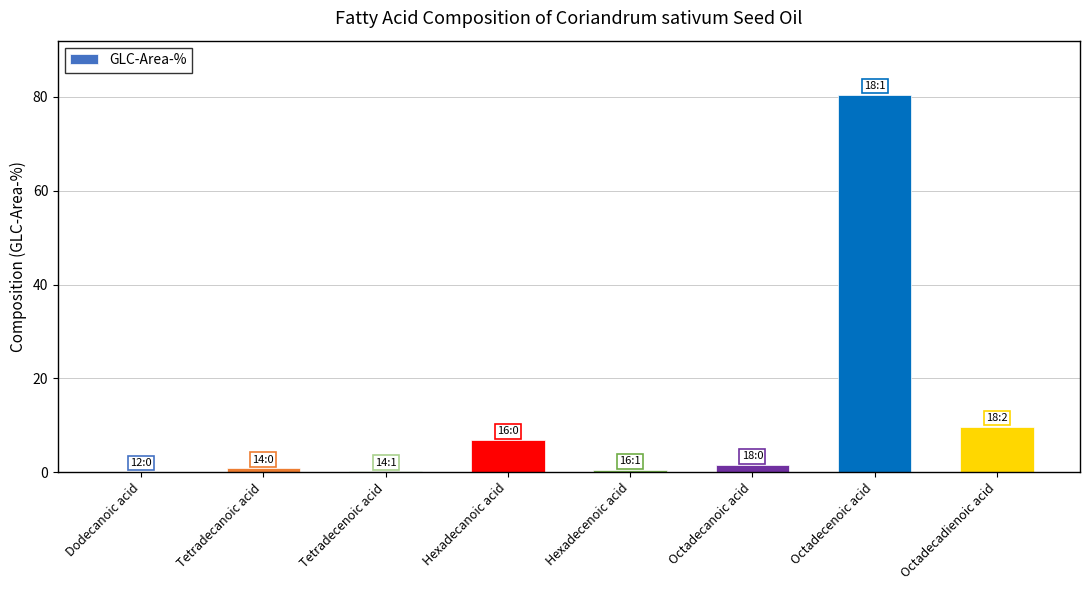

At which label is the value closest to 40?

Octadecadienoic acid